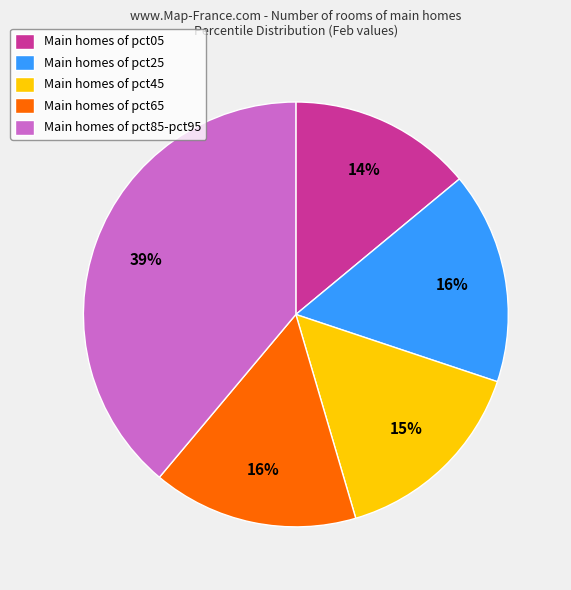

Combined, do Main homes of pct25 and Main homes of pct45 account for over 50%?

No